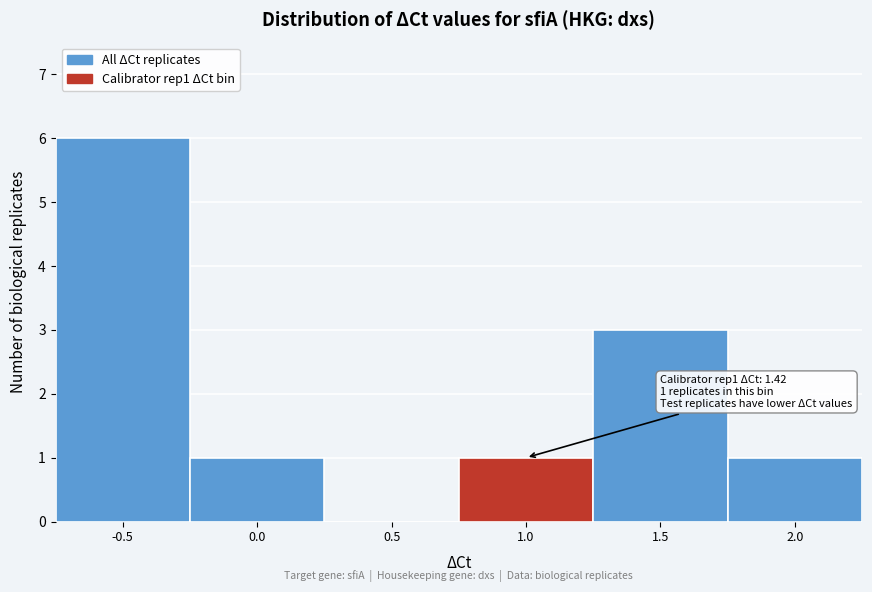

Reading left to right, transcribe all the data shown in this chart.

-0.5=6	0.0=1	0.5=0	1.0=1	1.5=3	2.0=1